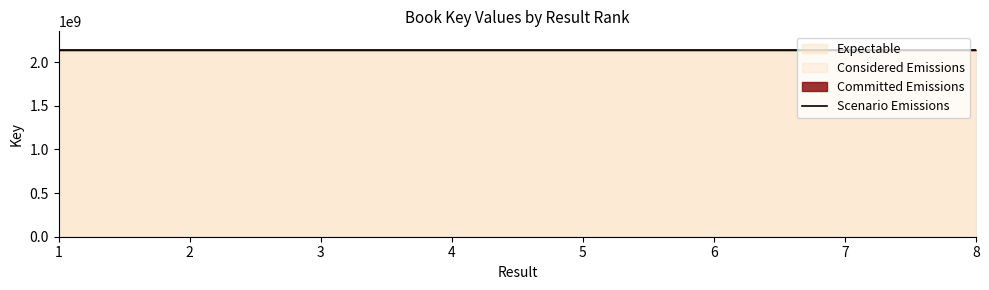

What is the minimum value shown in the chart?

2137666973